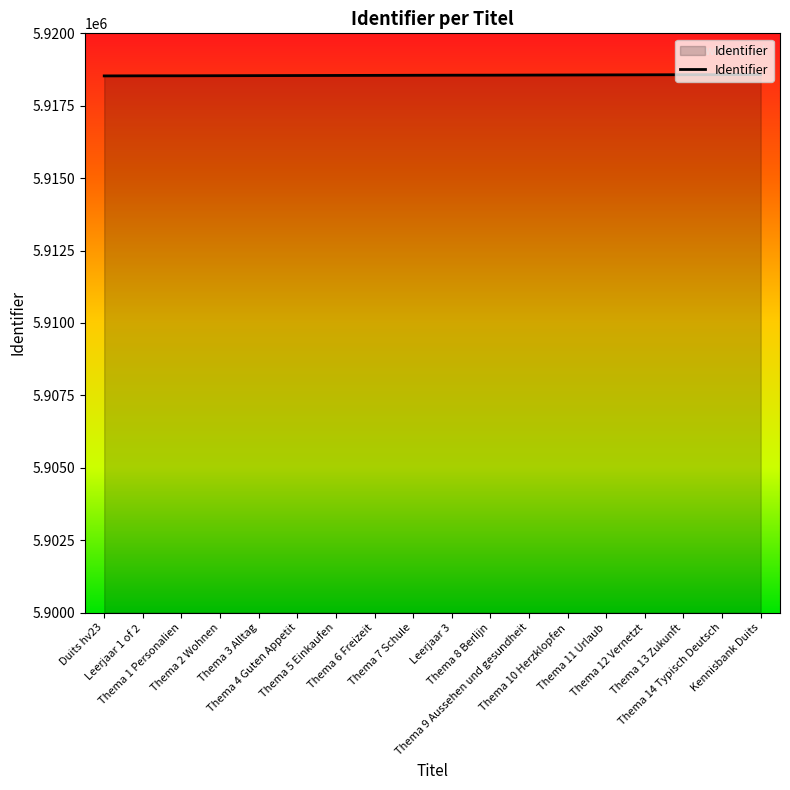

What is the minimum value shown in the chart?

5918530